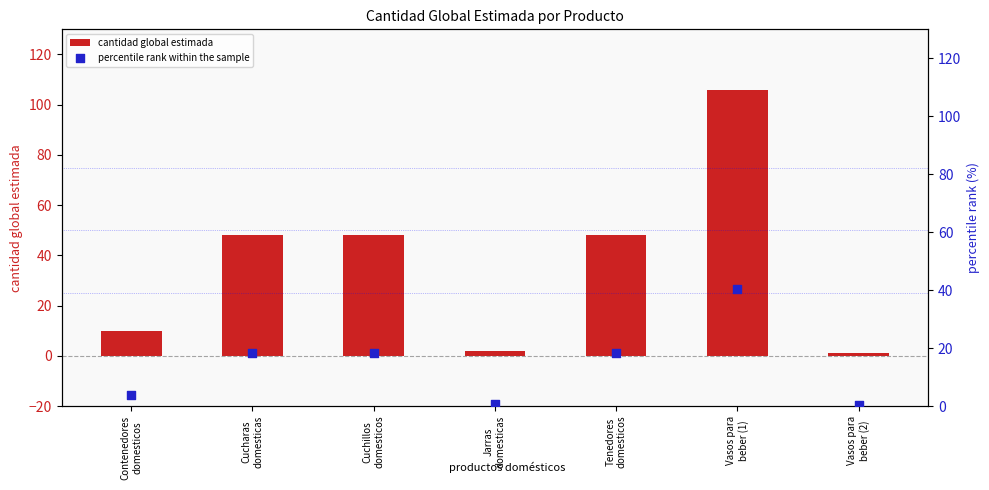

At how many categories does at least one series exceed 95?

1